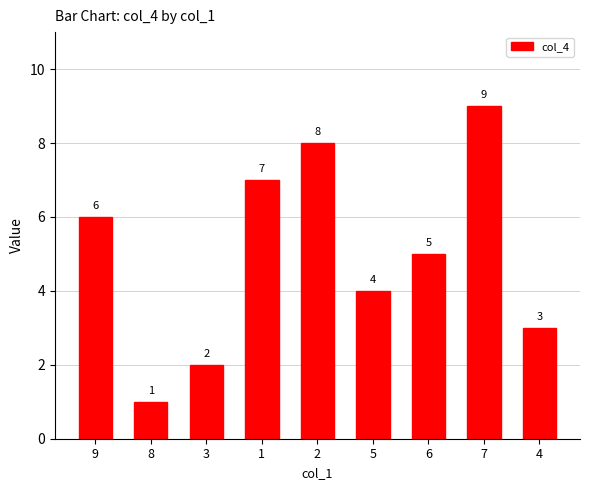

Read the value at 8.

1